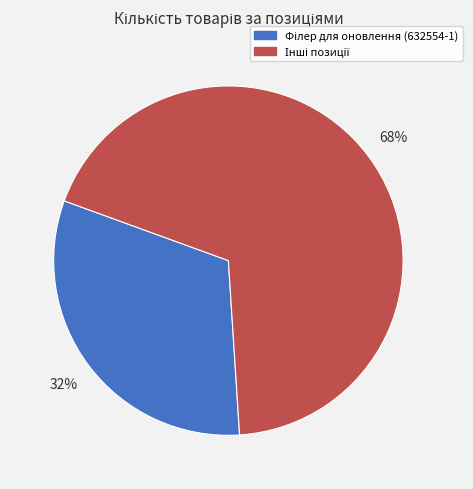

To the nearest percent, what is the average slice percentage?

50%